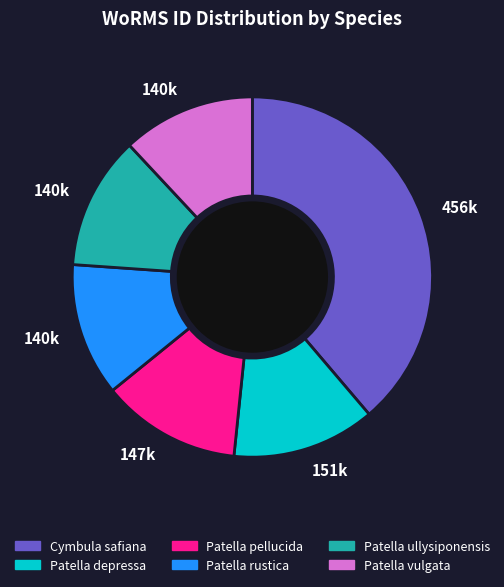

Combined, do Cymbula safiana and Patella ullysiponensis account for over 50%?

Yes